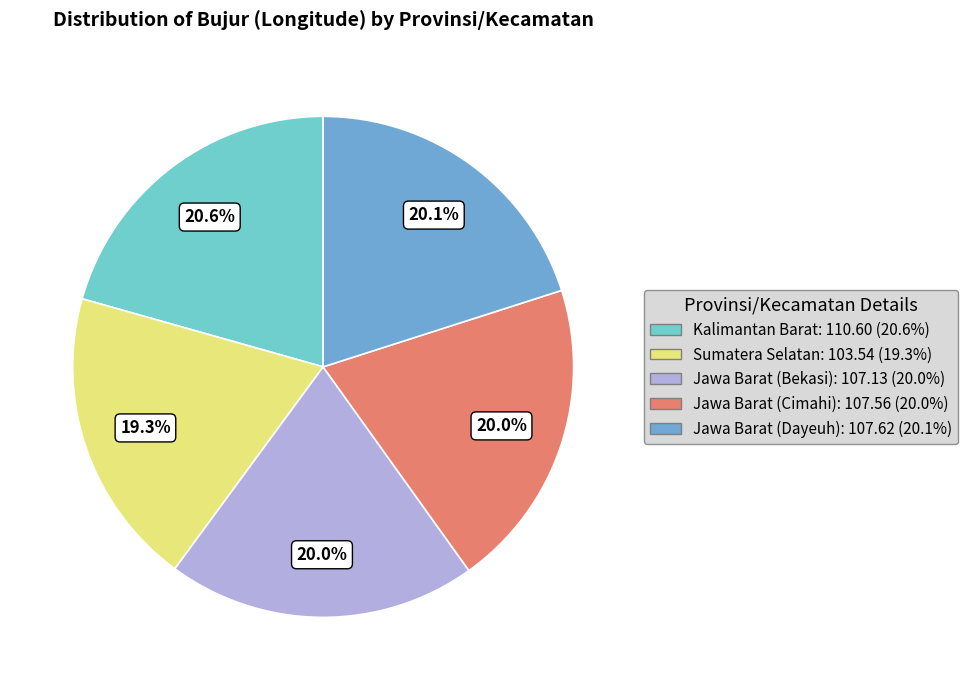

The Jawa Barat (Cimahi) slice represents 12% of the pie. True or false?

False